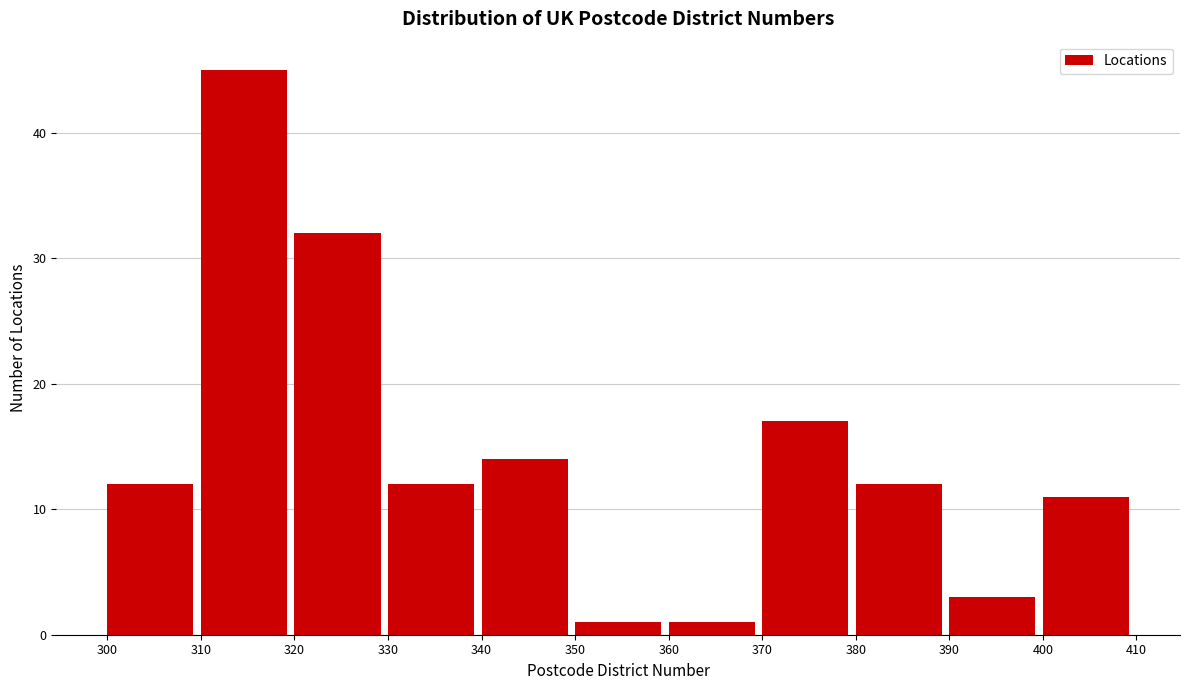

Reading left to right, transcribe this chart: for each bar, give the range it covers on the x-axis and its height. The values are not printed on the chart, so give them approximately, as read against the axis.

300 to 310: 12
310 to 320: 45
320 to 330: 32
330 to 340: 12
340 to 350: 14
350 to 360: 1
360 to 370: 1
370 to 380: 17
380 to 390: 12
390 to 400: 3
400 to 410: 11